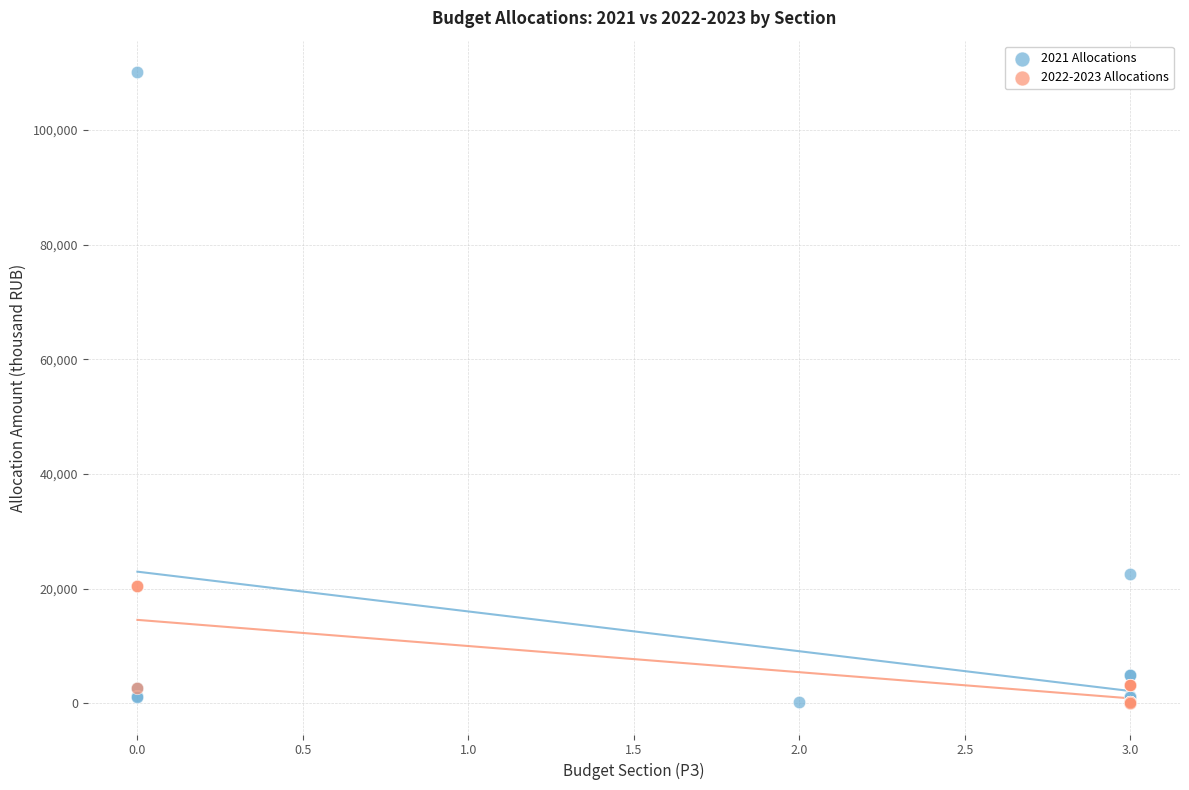

Which series reaches the maximum Y coordinate?

2021 Allocations